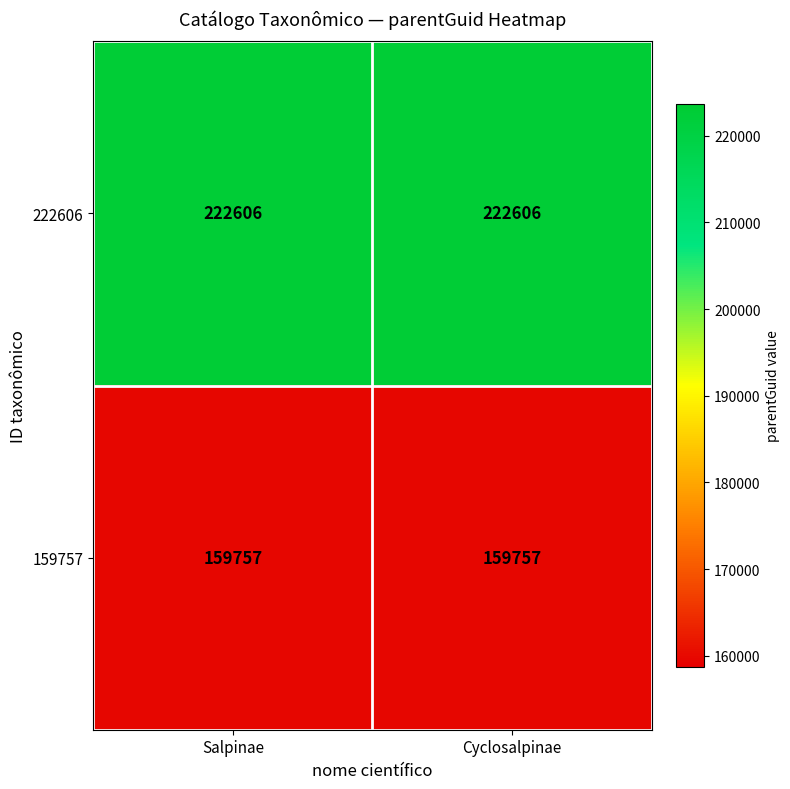

Read the 222606 value at Cyclosalpinae.

222606